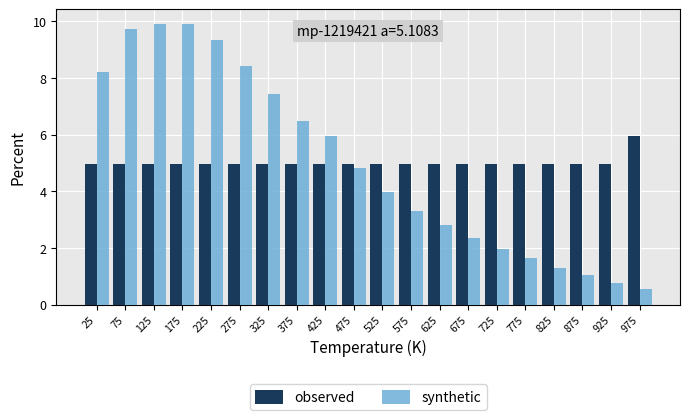

True or false: observed has a value of 5.9 at 975.

True